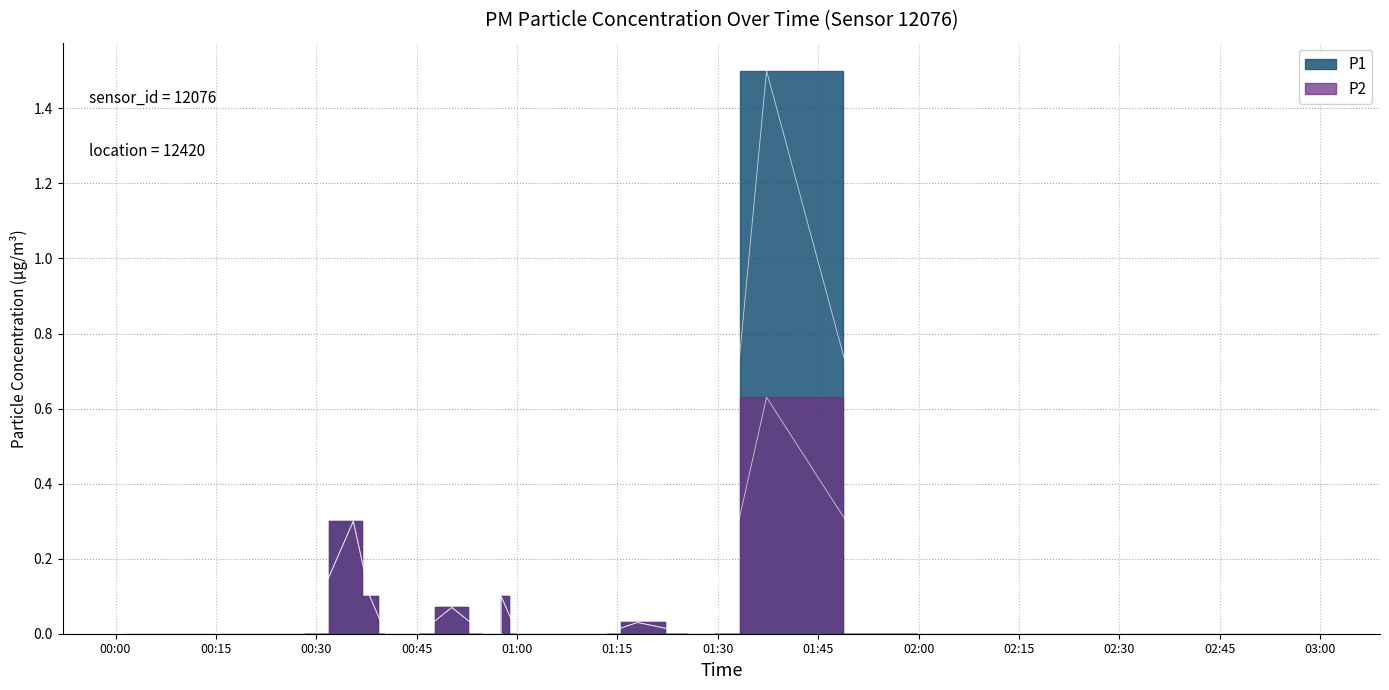

Reading left to right, transcribe all the data shown in this chart.

P1: 0.0	0.0	0.0	0.0	0.0	0.0	0.0	0.3	0.1	0.0	0.0	0.1	0.0	0.1	0.0	0.0	0.0	0.0	0.0	1.5
P2: 0.0	0.0	0.0	0.0	0.0	0.0	0.0	0.3	0.1	0.0	0.0	0.1	0.0	0.1	0.0	0.0	0.0	0.0	0.0	0.6